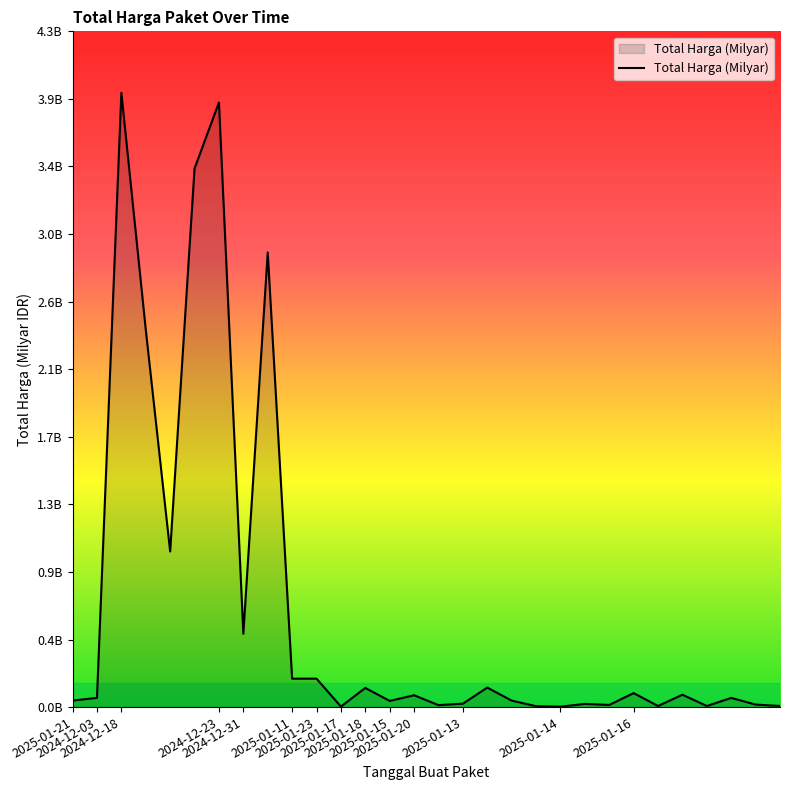

What is the difference between the maximum and minimum values?

3.9